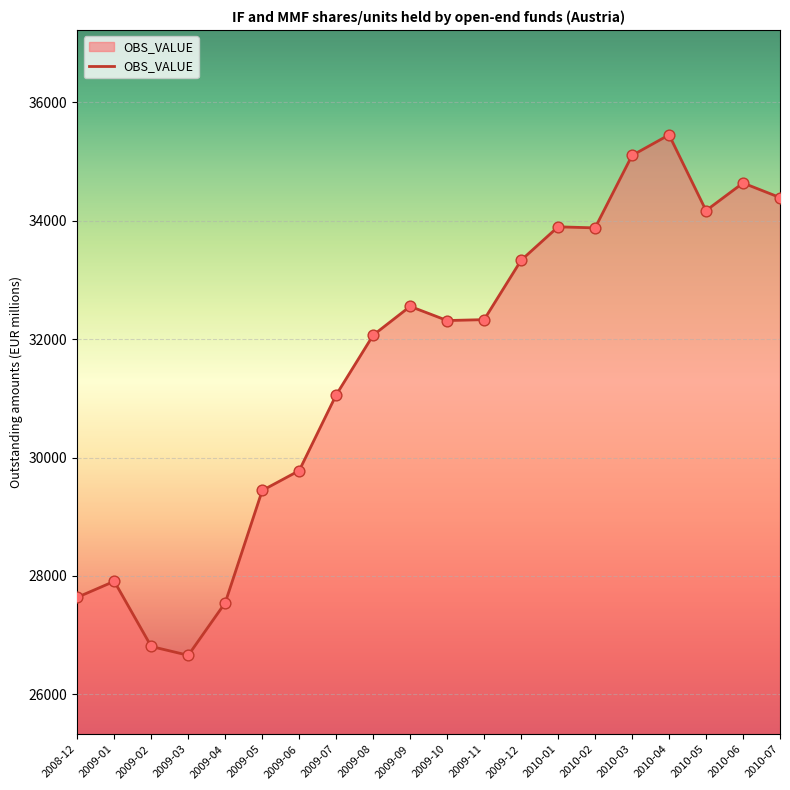

What is the change in value from 2009-07 to 2009-10?

+1256